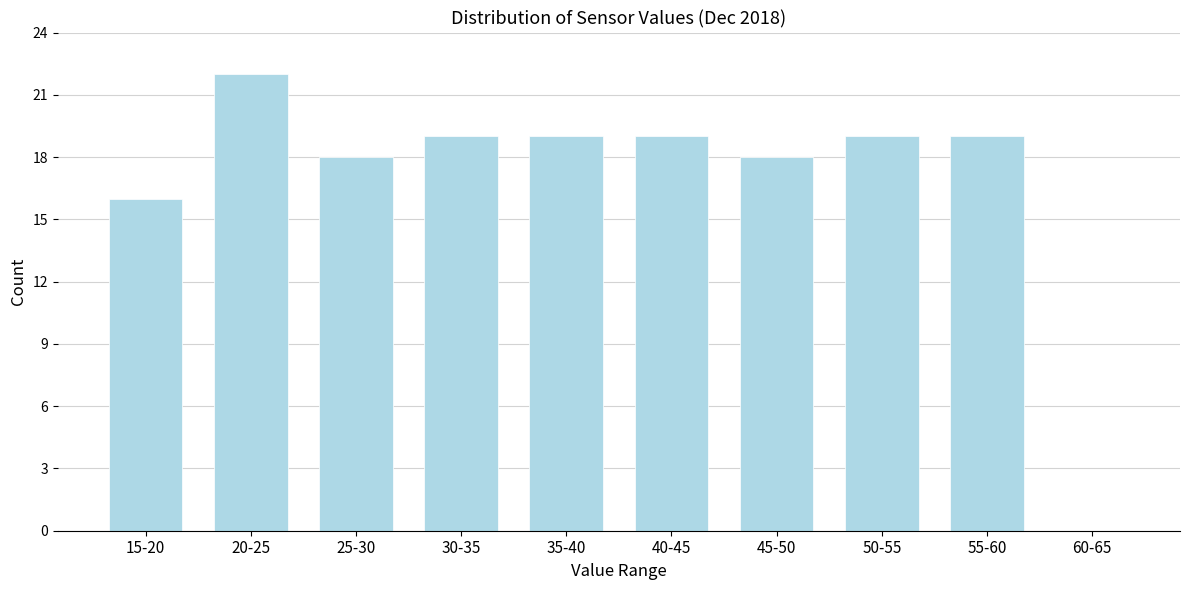

Reading left to right, what are all the values shown in this chart?

15-20=16	20-25=22	25-30=18	30-35=19	35-40=19	40-45=19	45-50=18	50-55=19	55-60=19	60-65=0